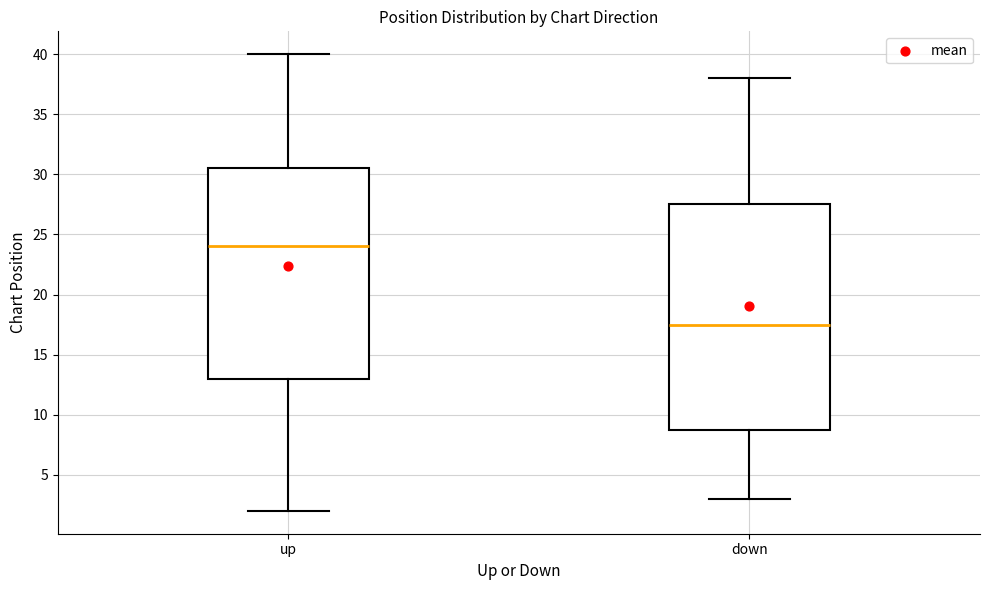

Reading left to right, read every box against the y-axis: the position of its median line, the range the box covers, and the ends of its whiskers. The values are not printed on the chart, so give them approximately, as read against the axis.

up: median 24.0, box 13.0 to 30.5, whiskers 2.0 to 40.0
down: median 17.5, box 9.0 to 27.5, whiskers 3.0 to 38.0